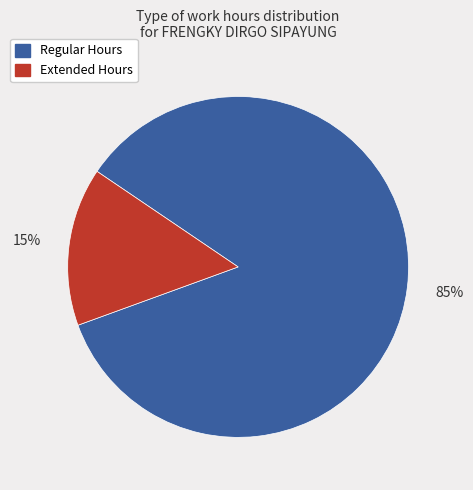

To the nearest percent, what portion does Regular Hours represent?

85%